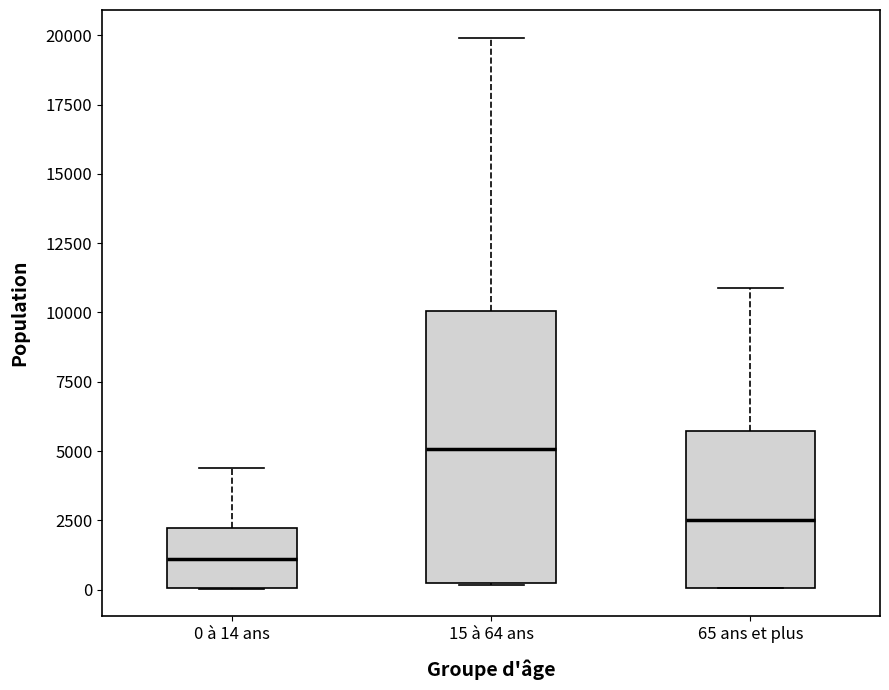

Which box is the tallest, from its lower edge to its upper edge?

15 à 64 ans